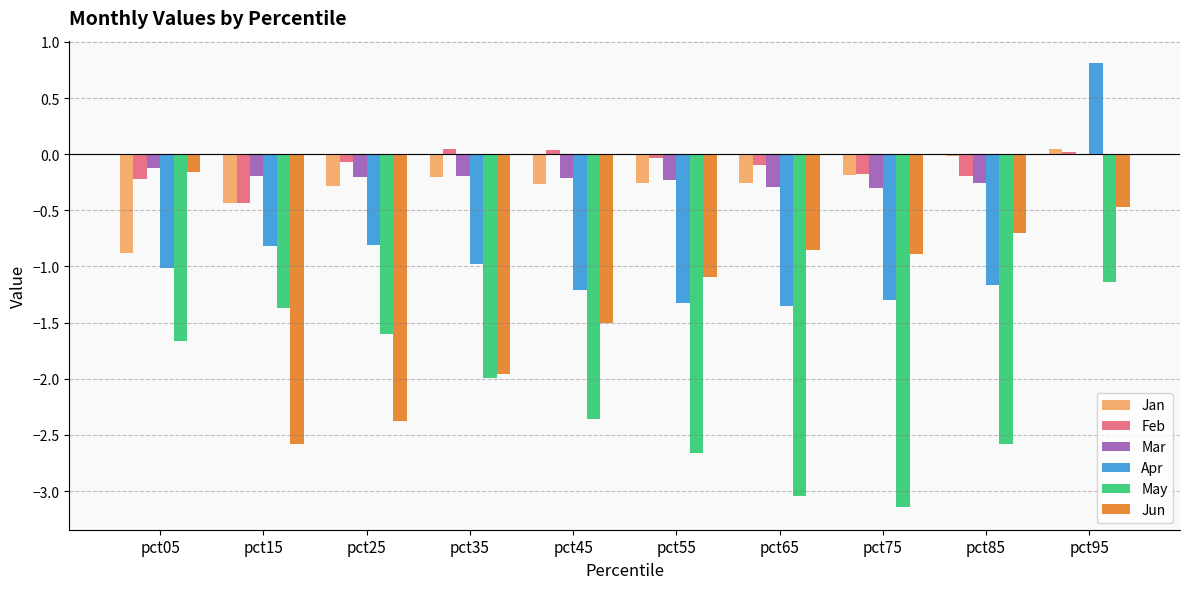

What is the spread (max minus min) of values at pct45?

2.4